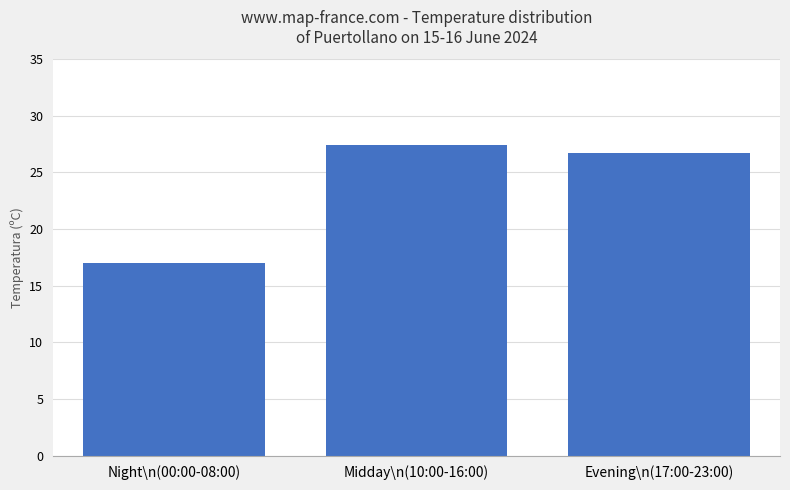

What position from the right is Evening\n(17:00-23:00)?

1